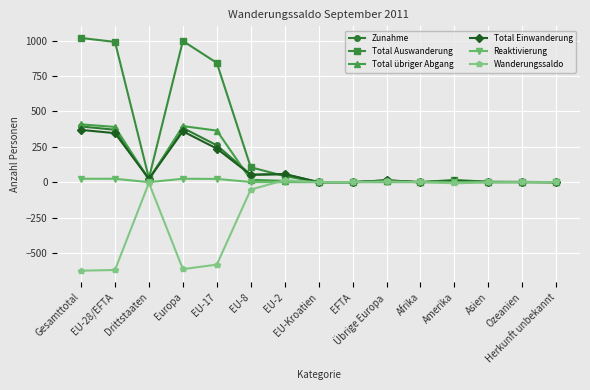

Which series has the widest spread of values?

Total Auswanderung